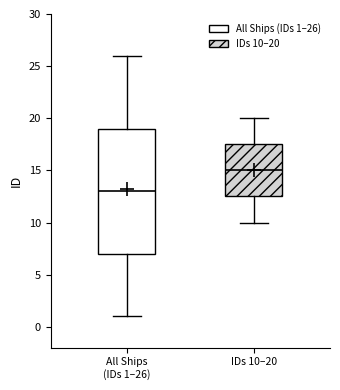

Reading left to right, read every box against the y-axis: the position of its median line, the range the box covers, and the ends of its whiskers. The values are not printed on the chart, so give them approximately, as read against the axis.

All Ships (IDs 1–26): median 13.0, box 7.0 to 19.0, whiskers 1.0 to 26.0
IDs 10–20: median 15.0, box 12.5 to 17.5, whiskers 10.0 to 20.0